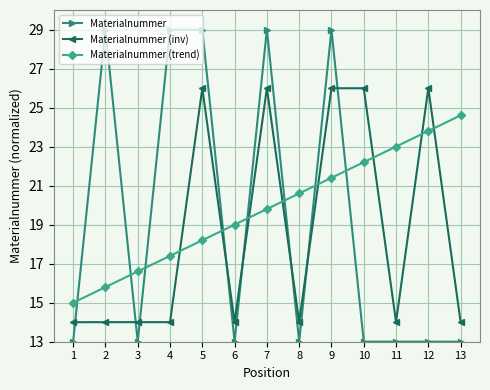

Is it true that Materialnummer (inv) equals 14.0 at 11?

True